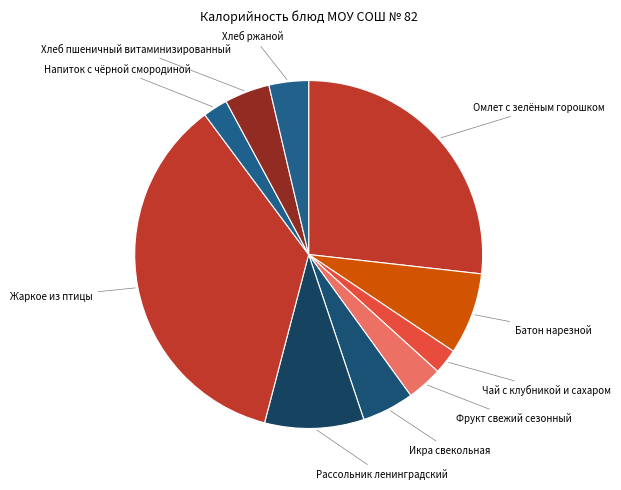

How many slices are in this pie chart?

10